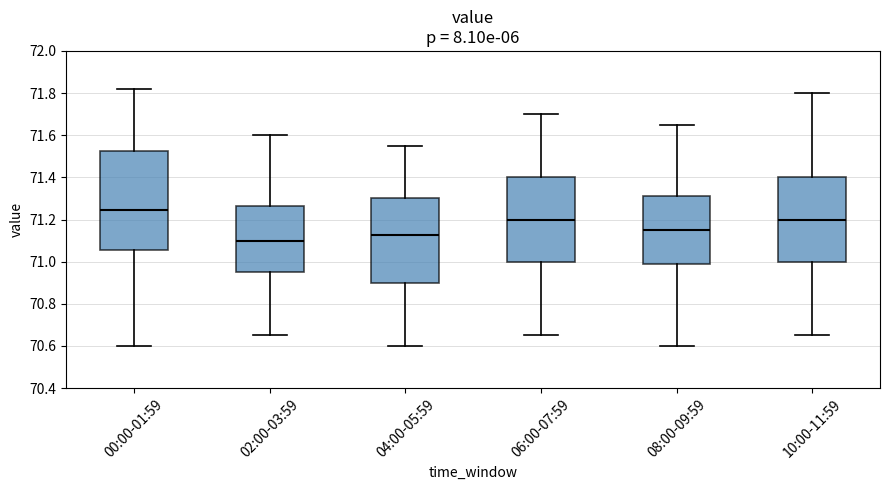

Reading left to right, transcribe this box plot: for each box, give where its median line is, the range the box spans, and where its two whiskers end, as read against the y-axis. The values are not printed on the chart, so give them approximately, as read against the axis.

00:00-01:59: median 71.24, box 71.06 to 71.52, whiskers 70.60 to 71.82
02:00-03:59: median 71.10, box 70.96 to 71.26, whiskers 70.66 to 71.60
04:00-05:59: median 71.12, box 70.90 to 71.30, whiskers 70.60 to 71.56
06:00-07:59: median 71.20, box 71.00 to 71.40, whiskers 70.66 to 71.70
08:00-09:59: median 71.16, box 70.98 to 71.32, whiskers 70.60 to 71.66
10:00-11:59: median 71.20, box 71.00 to 71.40, whiskers 70.66 to 71.80